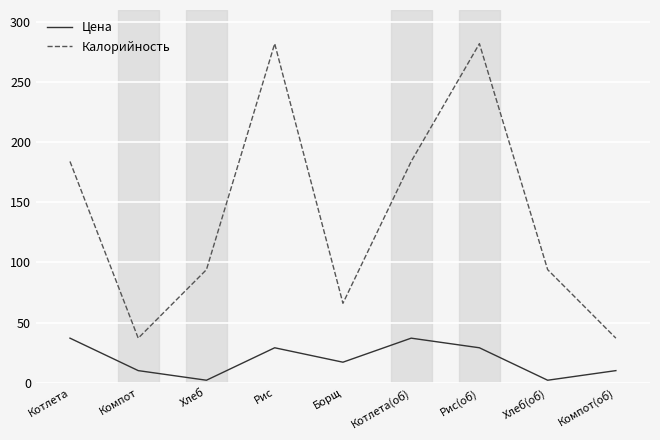

What value does the Калорийность series have at Хлеб(об), to the nearest 50?

100